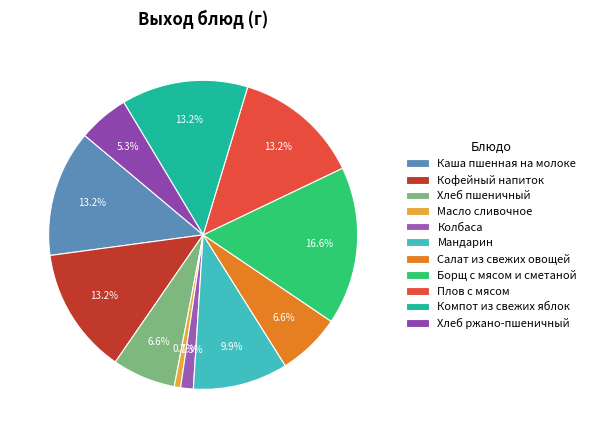

To the nearest percent, what portion does Масло сливочное represent?

1%